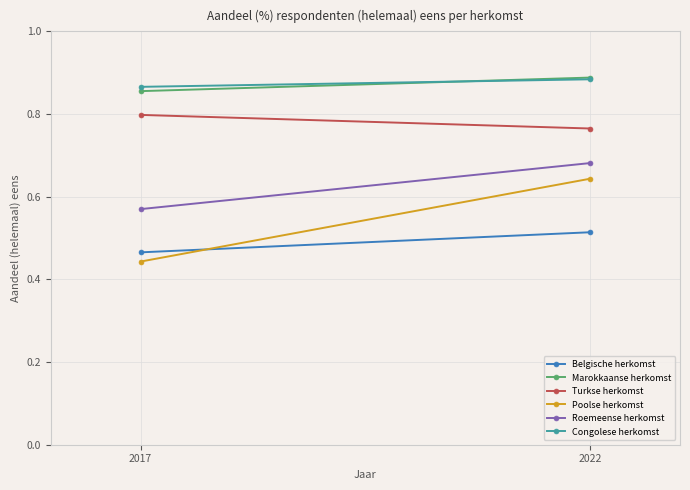

How many categories are shown in the chart?

2